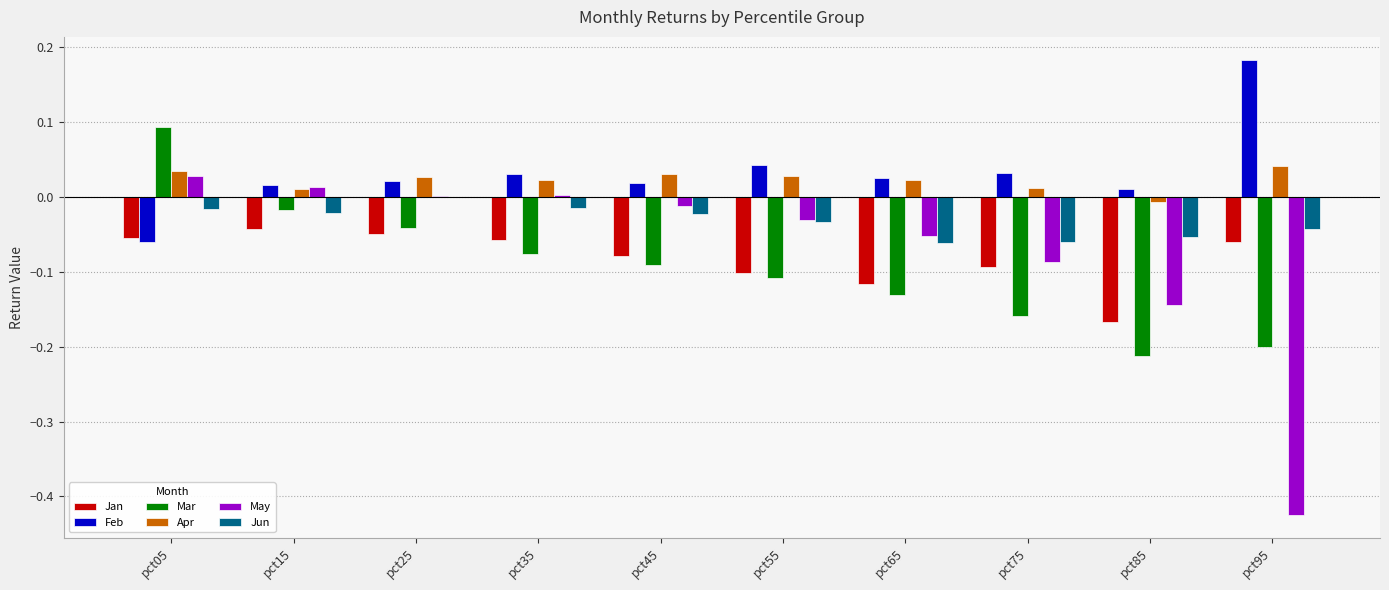

Which label corresponds to the largest value in the chart?

pct95